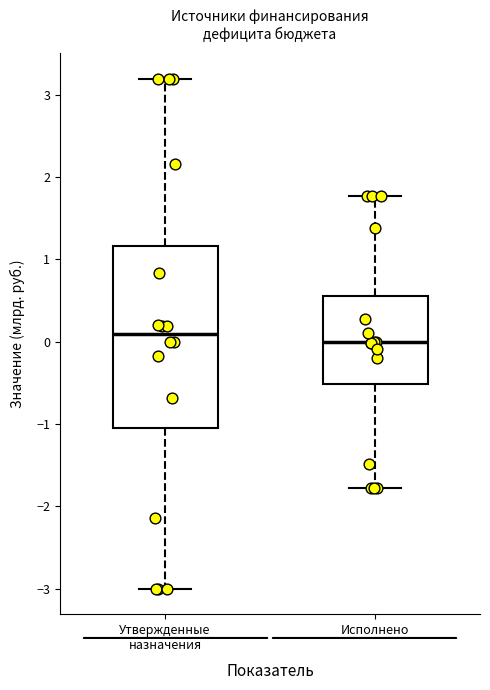

Reading left to right, read every box against the y-axis: the position of its median line, the range the box covers, and the ends of its whiskers. The values are not printed on the chart, so give them approximately, as read against the axis.

Утвержденные назначения: median 0.1, box -1.0 to 1.2, whiskers -3.0 to 3.2
Исполнено: median 0.0, box -0.5 to 0.6, whiskers -1.8 to 1.8